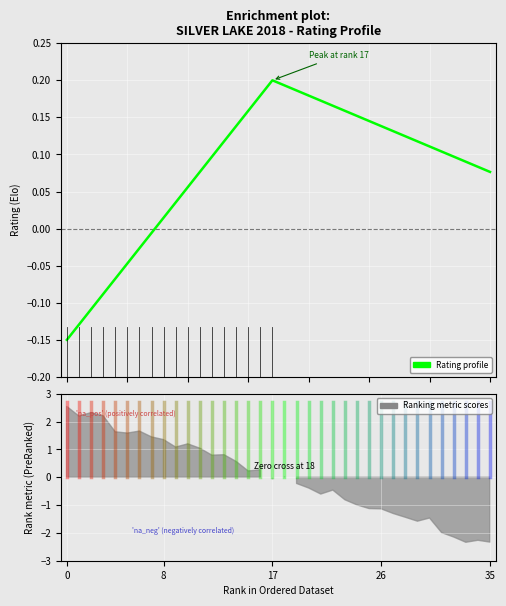

How many series are shown in this chart?

1